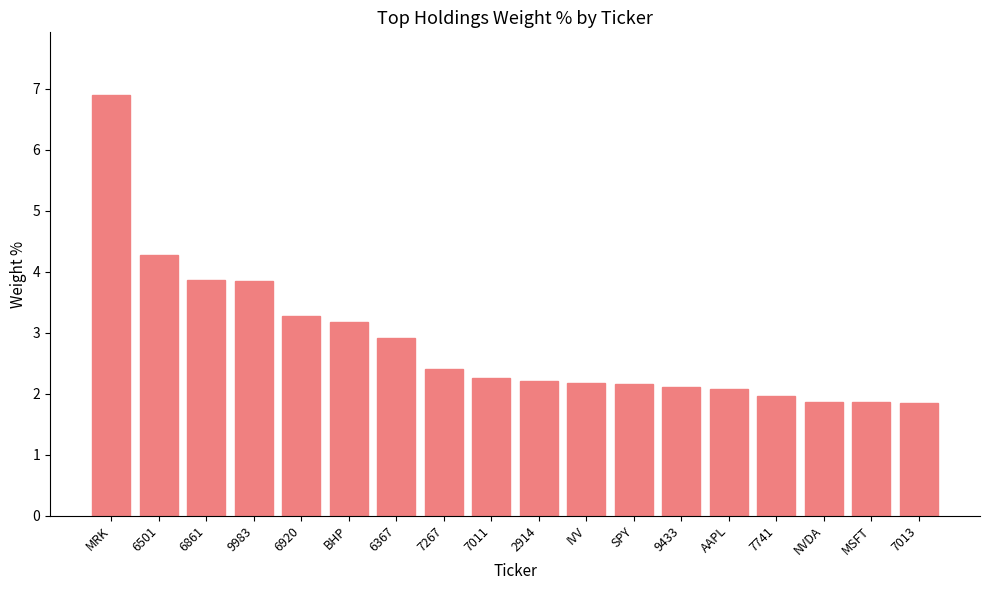

Which has a higher value, SPY or 6367?

6367